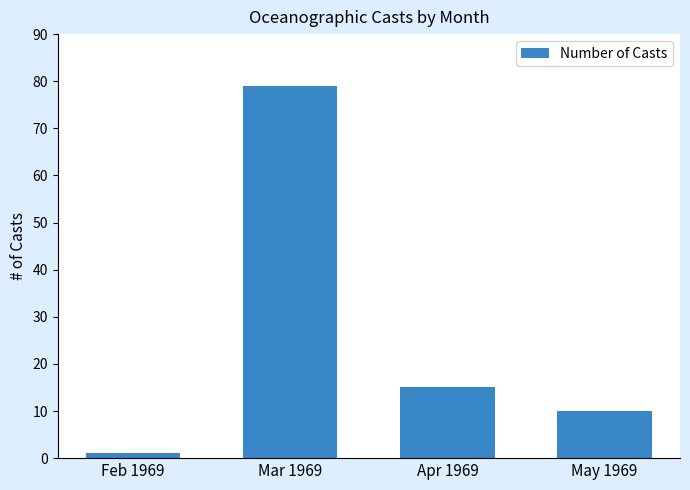

What is the change in value from Mar 1969 to Apr 1969?

-64